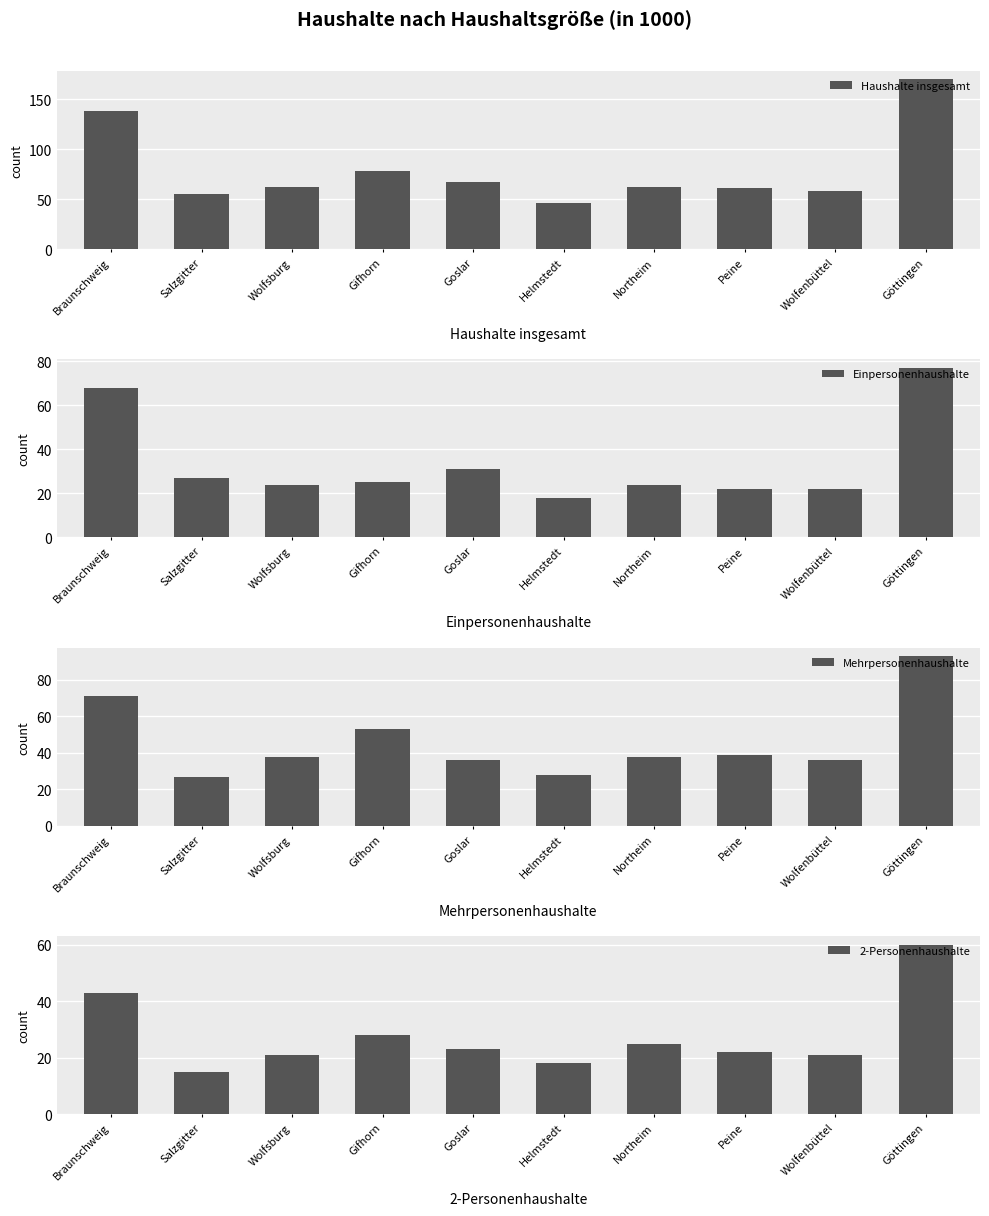

At which label is Mehrpersonenhaushalte closest to 60?

Gifhorn